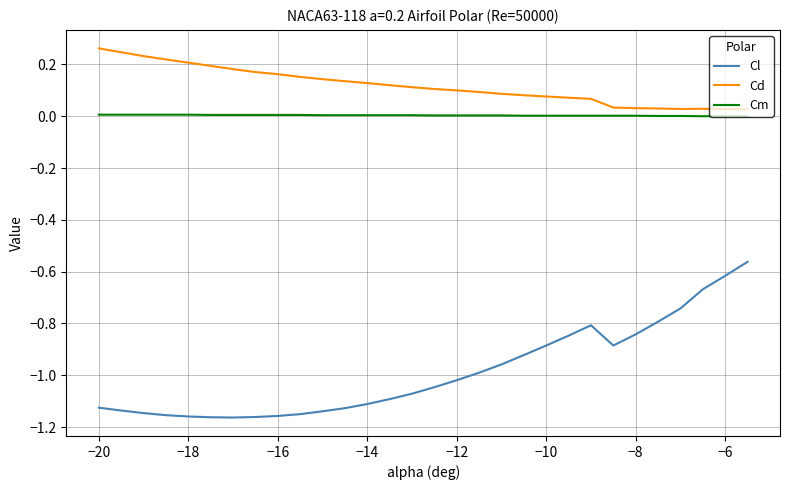

Which series has the widest spread of values?

Cl